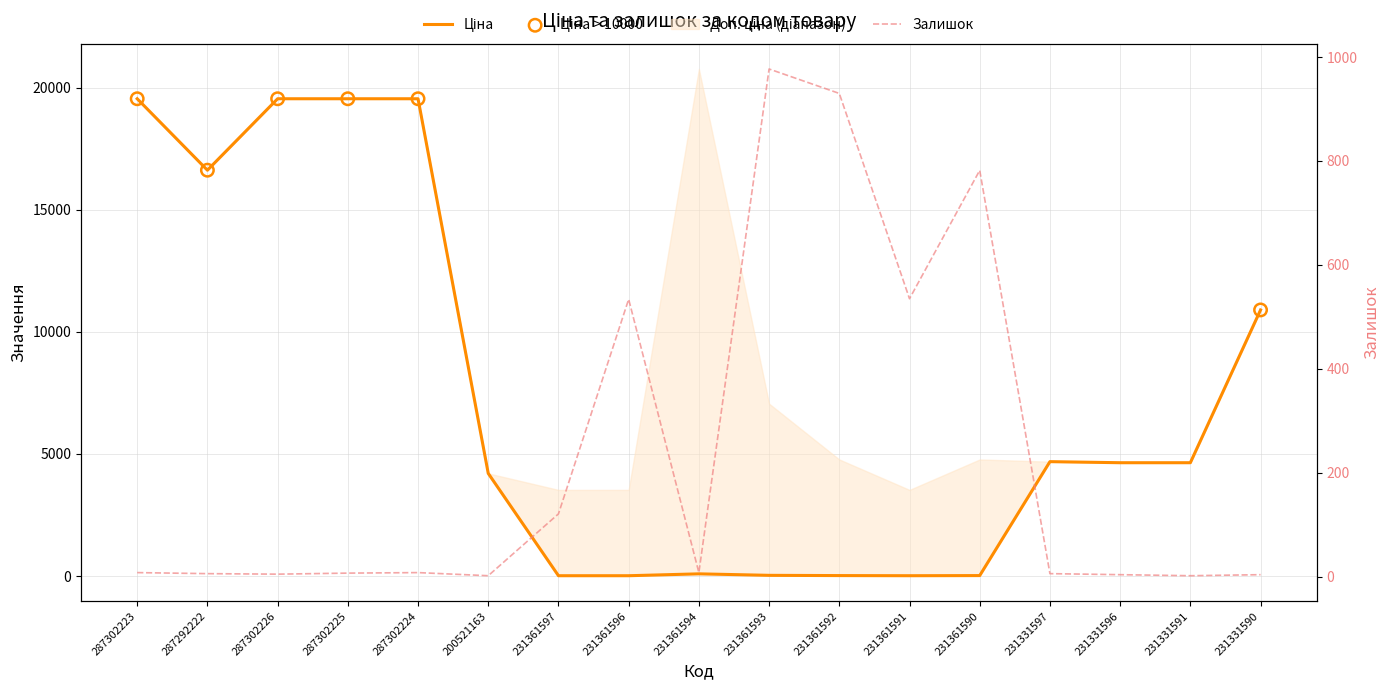

What is the total value across all series at 287302226?

19547.7